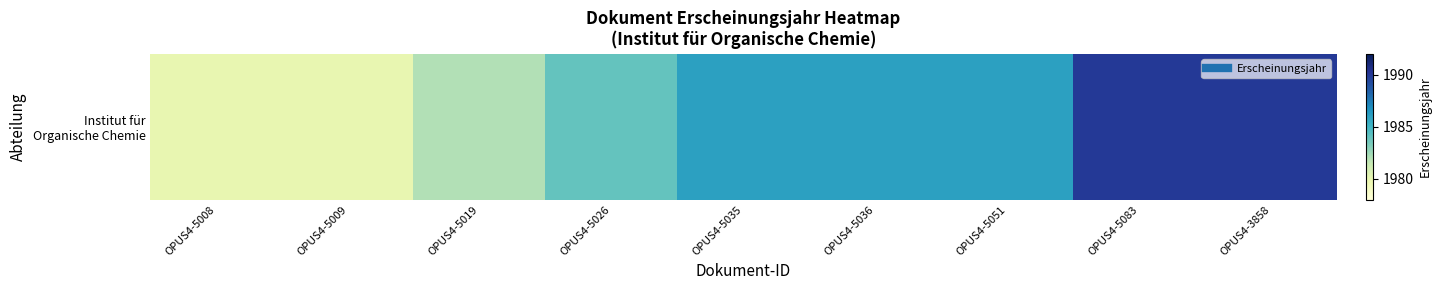

Reading right to left, list all the values displayed in this chart.

1990	1990	1986	1986	1986	1984	1982	1980	1980